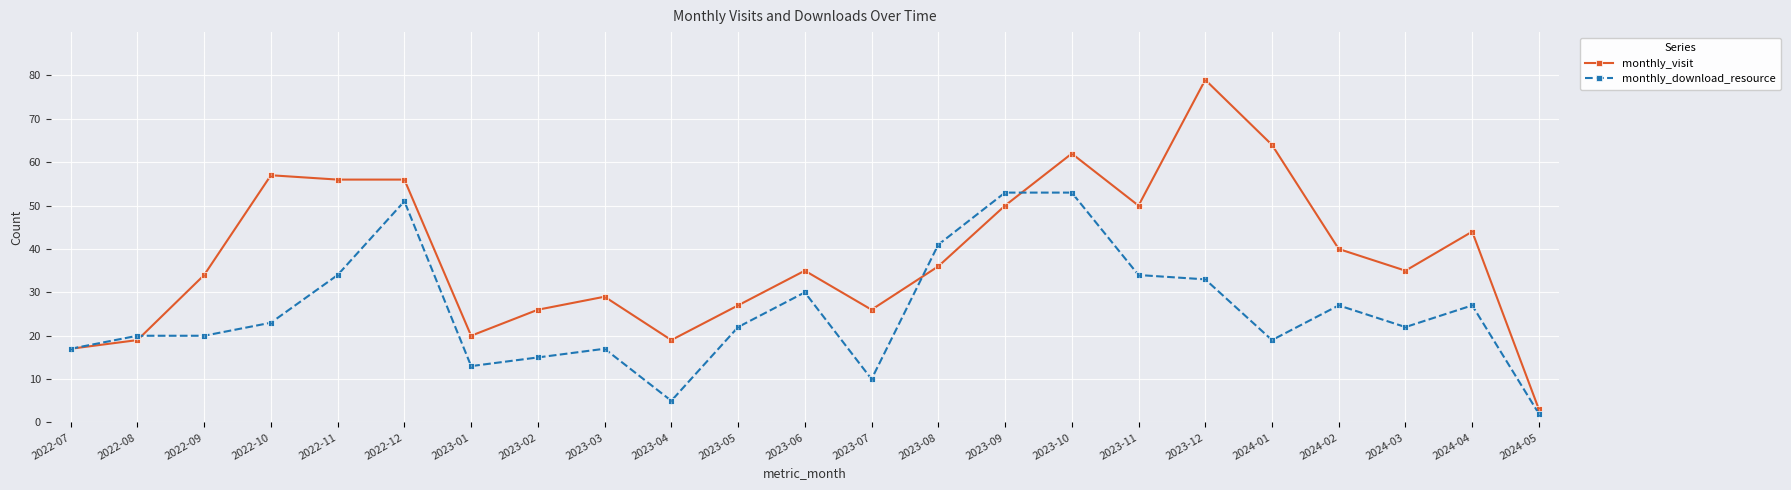

Does the chart display data point markers on the line(s)?

Yes